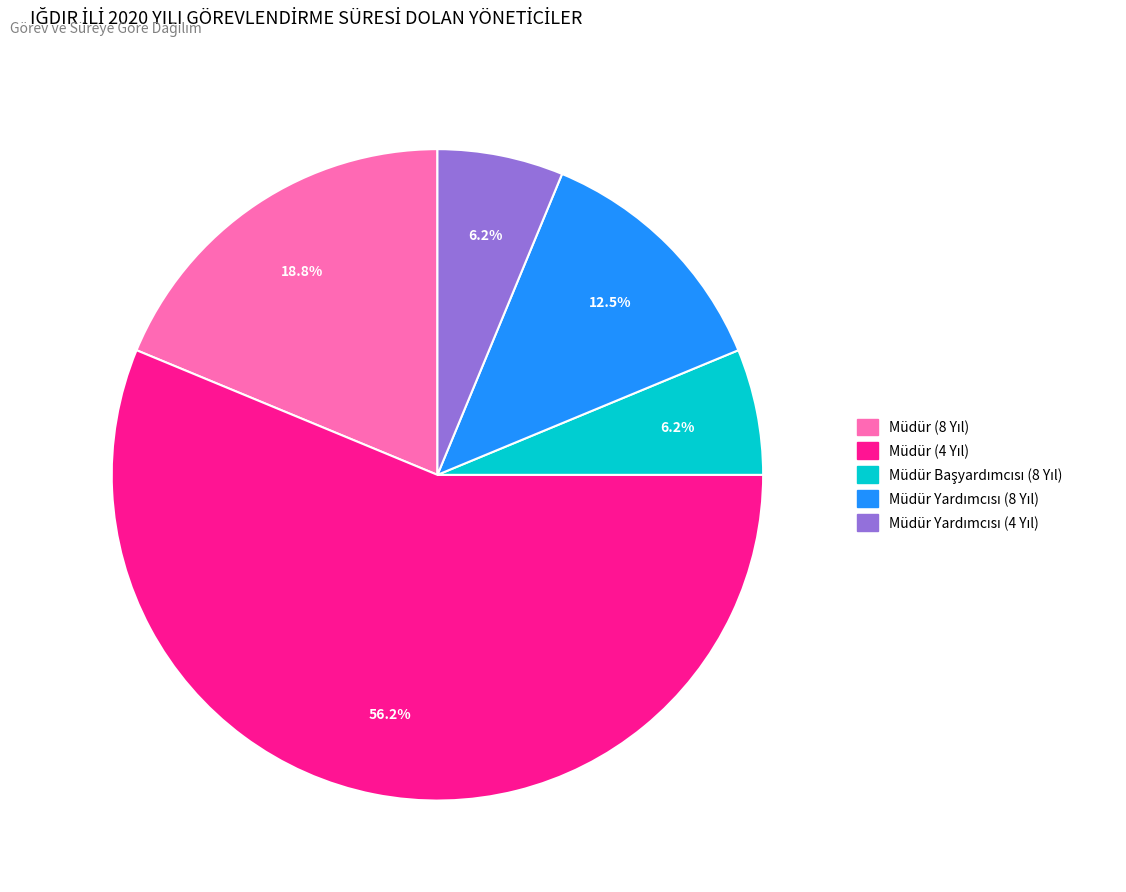

How many slices are in this pie chart?

5